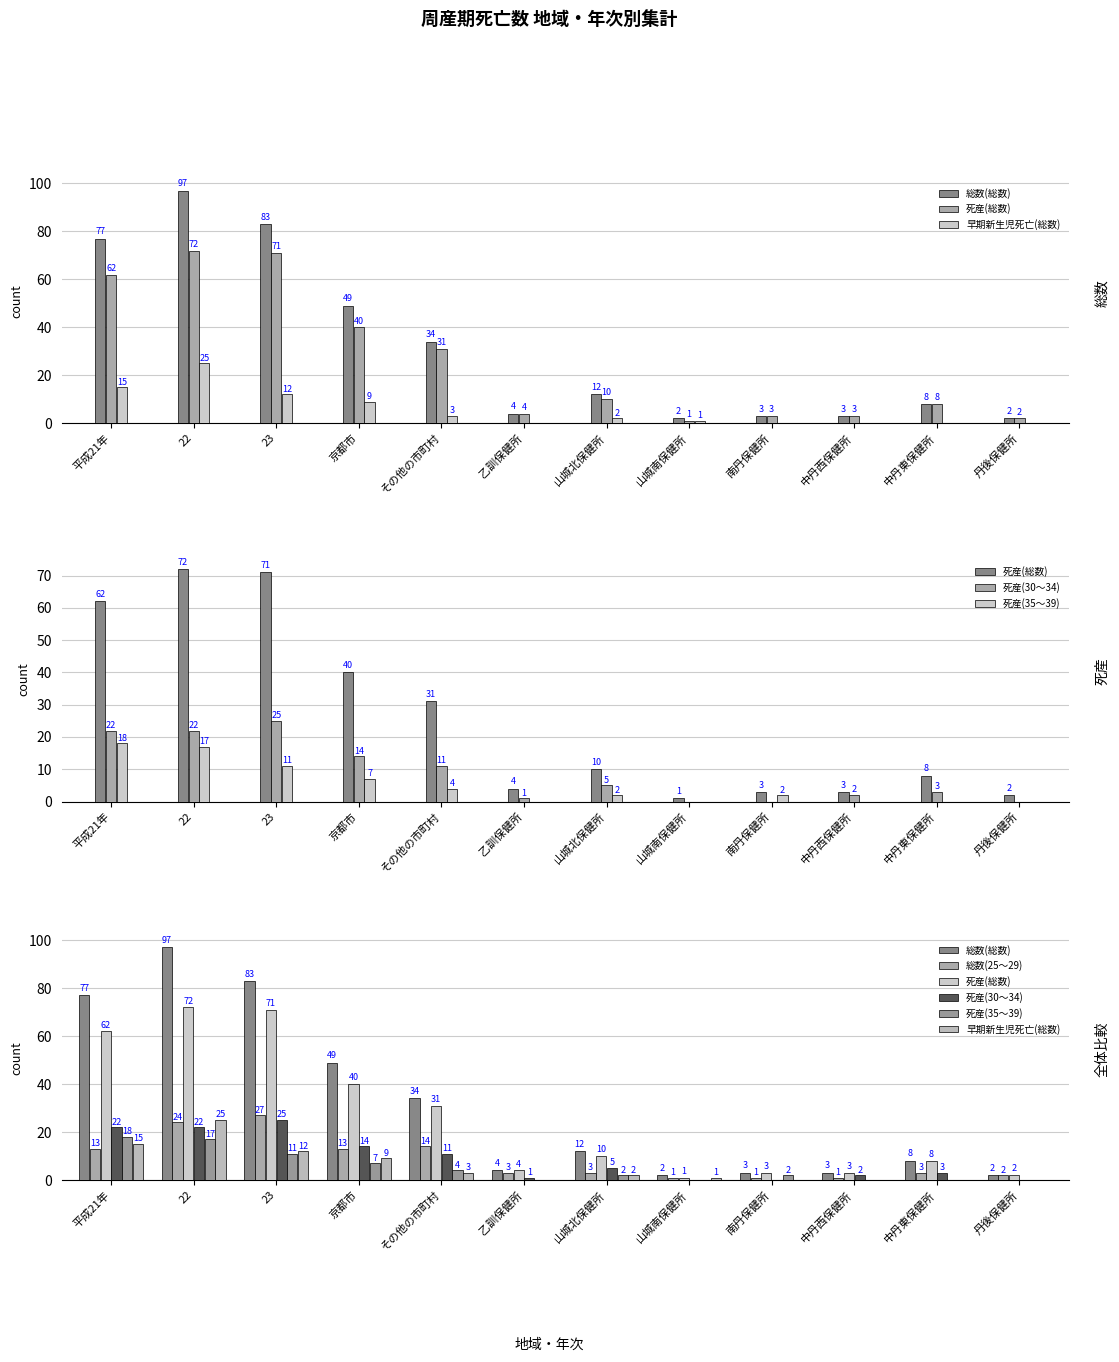

Is the value of 死産(30～34) at 乙訓保健所 greater than the value of 総数(25～29) at 南丹保健所?

No